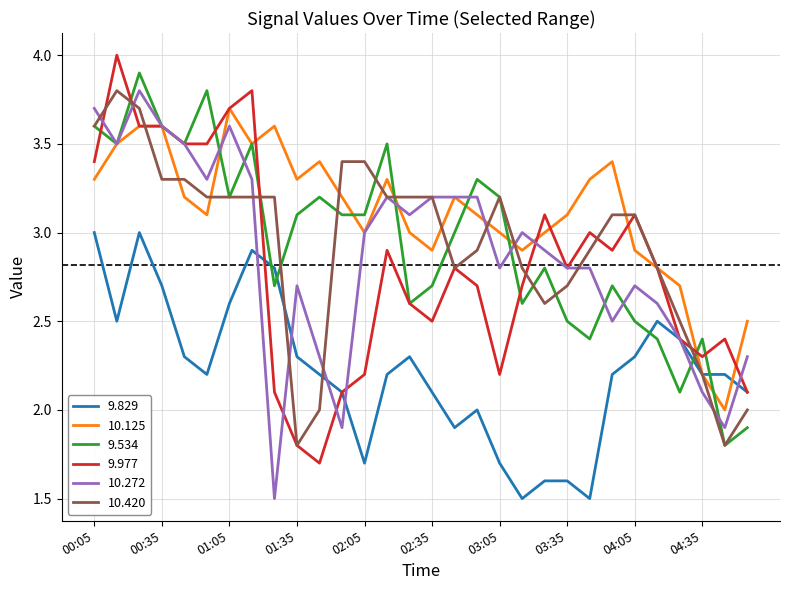

What is the maximum value for 10.125?

3.7